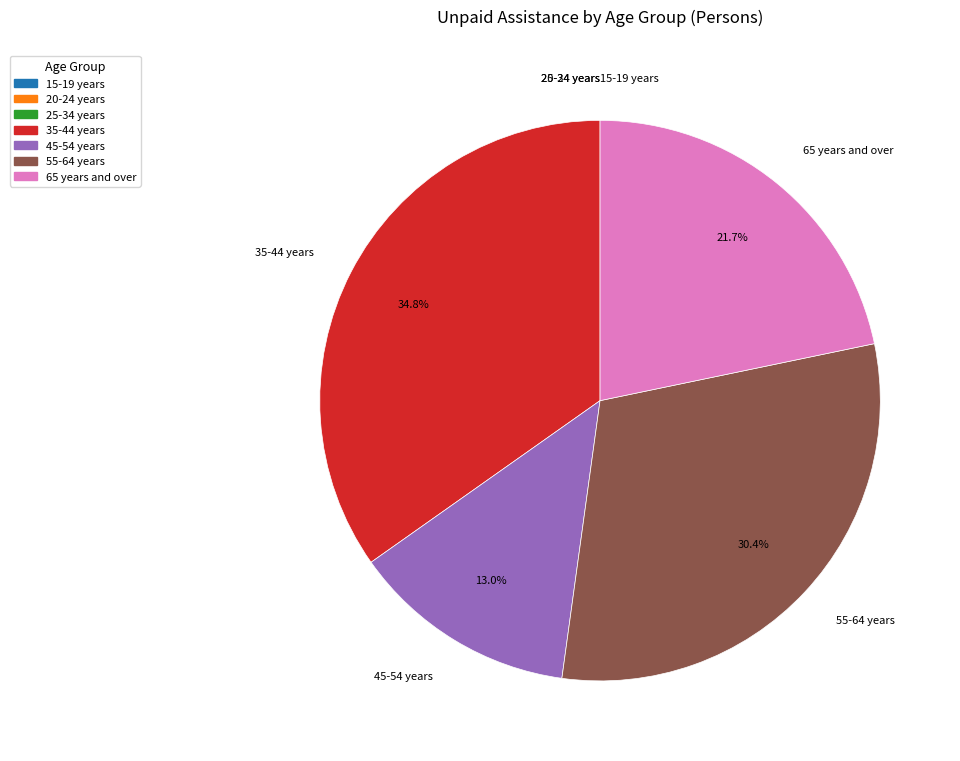

How much of the chart is everything except 35-44 years?

65.2%